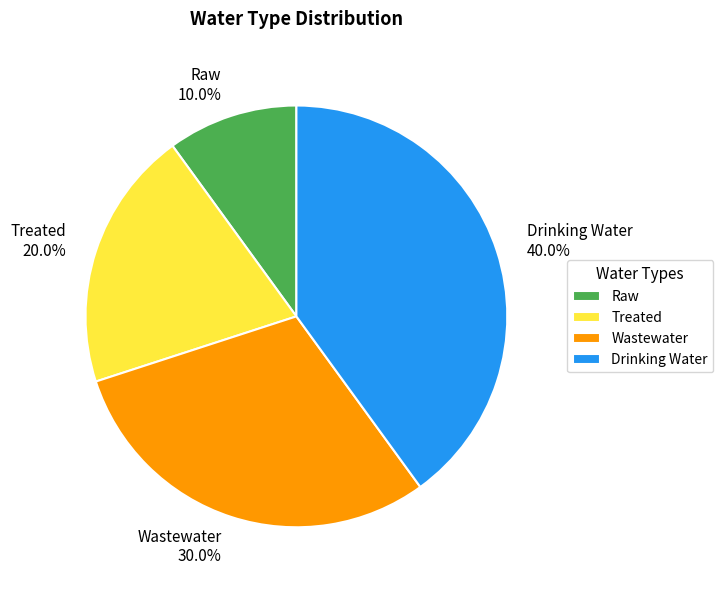

Is it true that Drinking Water is 47% of the pie?

False